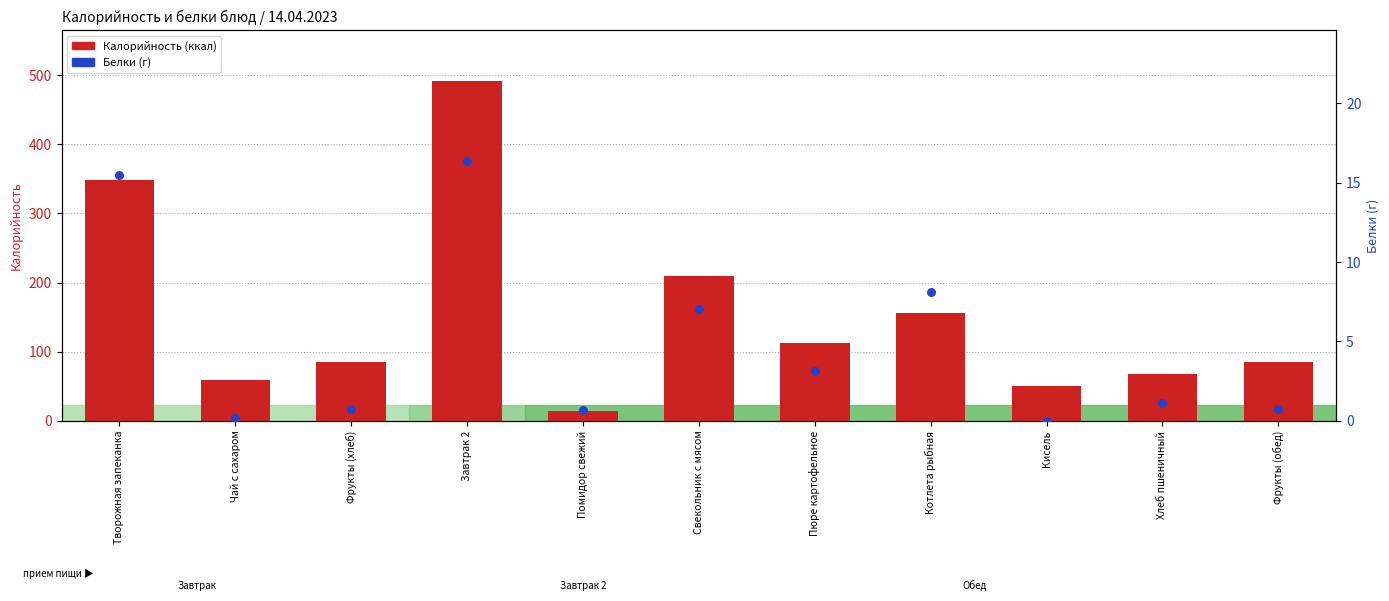

At how many categories does at least one series exceed 84?

7